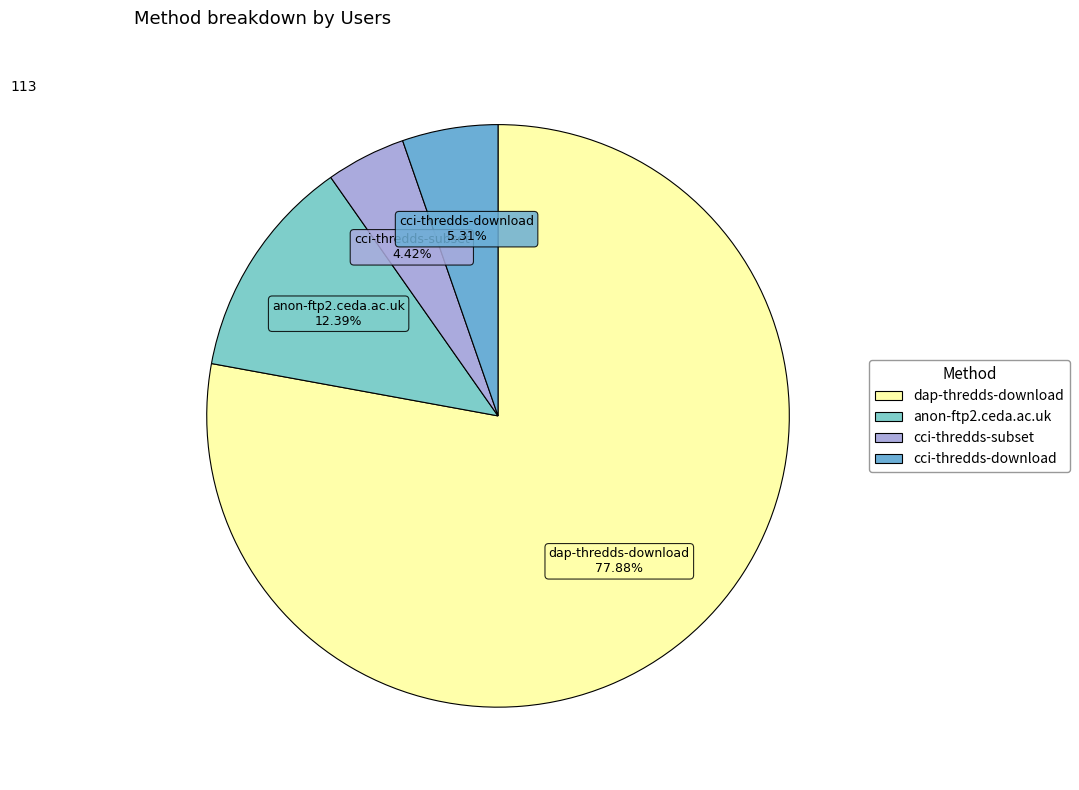

Rank the categories by value from highest to lowest.

dap-thredds-download, anon-ftp2.ceda.ac.uk, cci-thredds-download, cci-thredds-subset